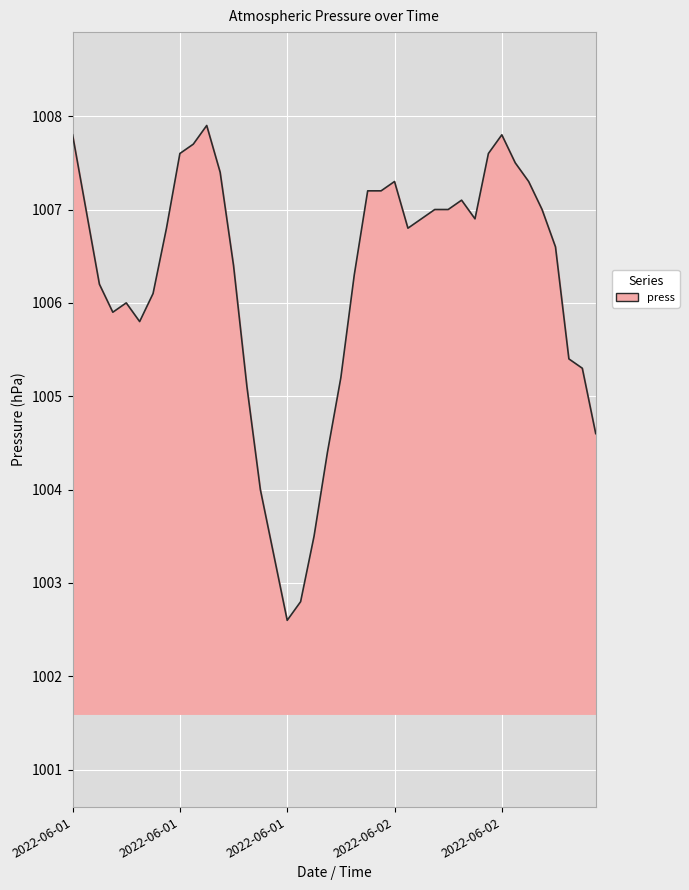

What is the minimum value shown in the chart?

1002.6